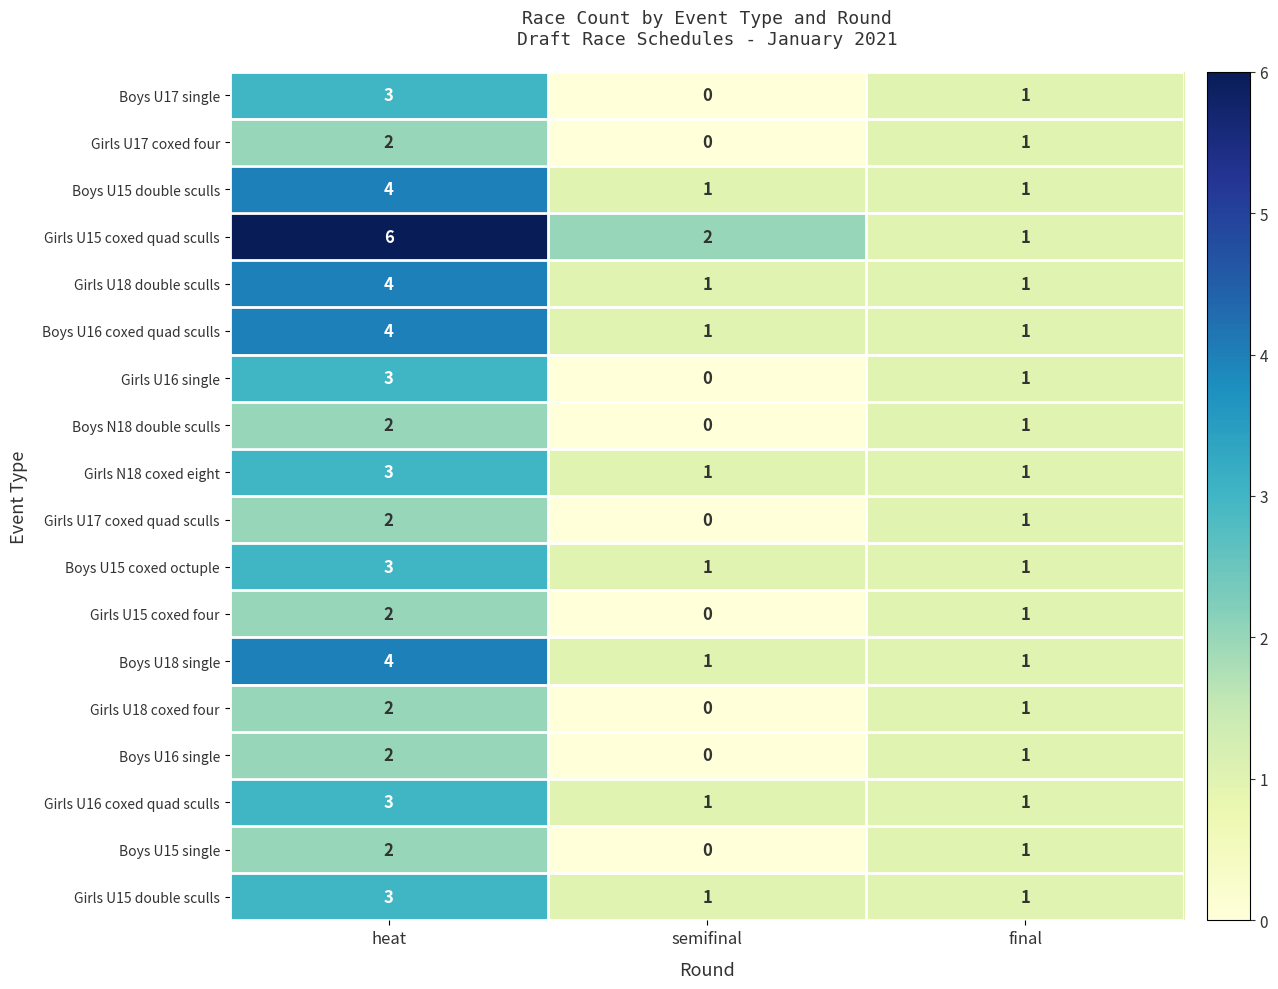

The value of Boys U15 double sculls at final is 1. True or false?

True